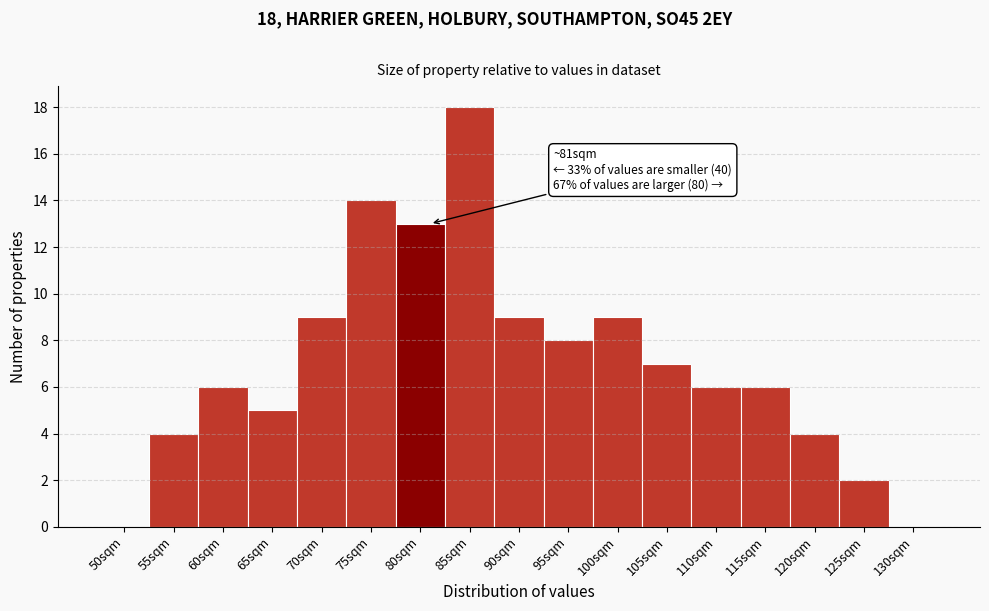

Reading left to right, list all the values displayed in this chart.

50sqm=0	55sqm=4	60sqm=6	65sqm=5	70sqm=9	75sqm=14	80sqm=13	85sqm=18	90sqm=9	95sqm=8	100sqm=9	105sqm=7	110sqm=6	115sqm=6	120sqm=4	125sqm=2	130sqm=0